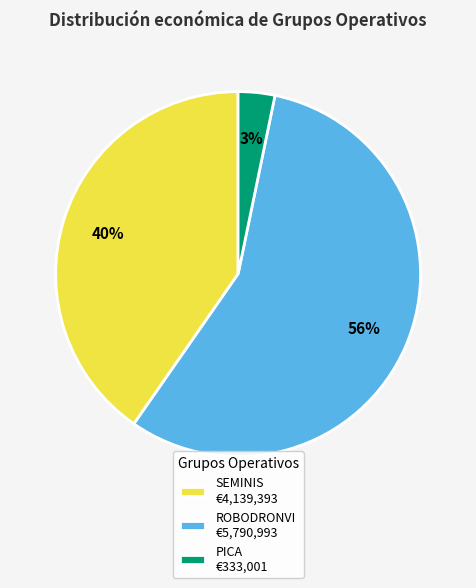

How many segments does this pie chart have?

3